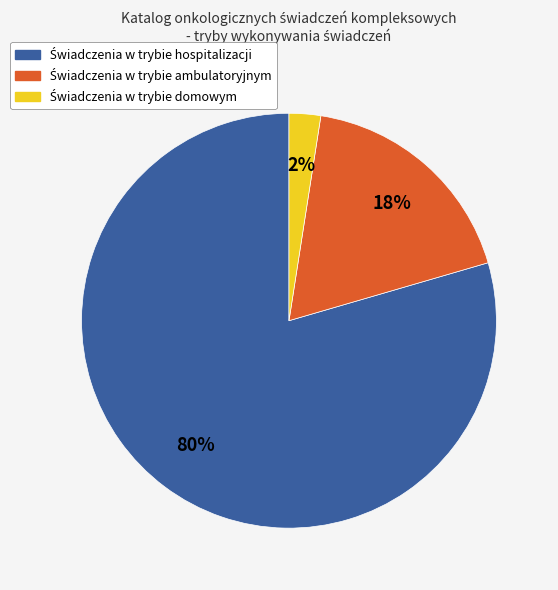

To the nearest percent, what is the average slice percentage?

33%